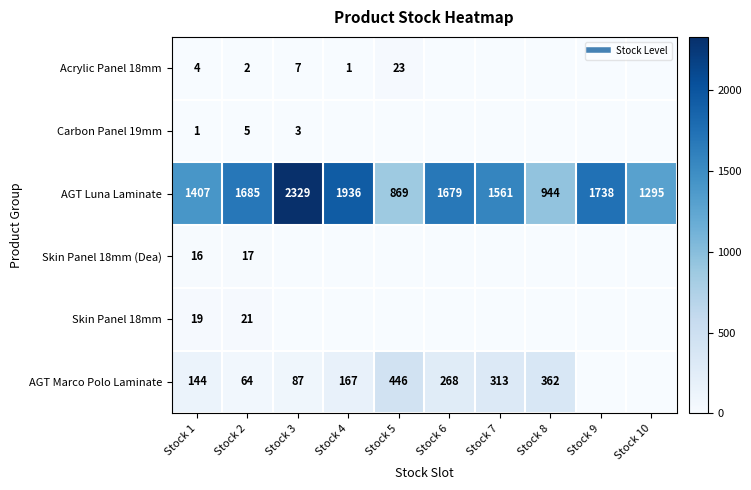

Which category has the lowest value across all series?

Stock 6